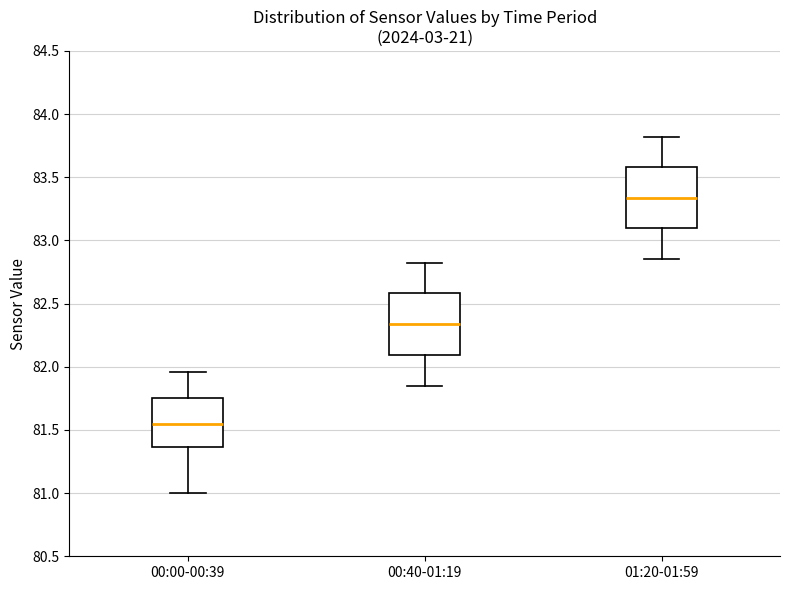

Reading left to right, transcribe this box plot: for each box, give where its median line is, the range the box spans, and where its two whiskers end, as read against the y-axis. The values are not printed on the chart, so give them approximately, as read against the axis.

00:00-00:39: median 81.55, box 81.35 to 81.75, whiskers 81.00 to 81.95
00:40-01:19: median 82.35, box 82.10 to 82.60, whiskers 81.85 to 82.80
01:20-01:59: median 83.35, box 83.10 to 83.60, whiskers 82.85 to 83.80